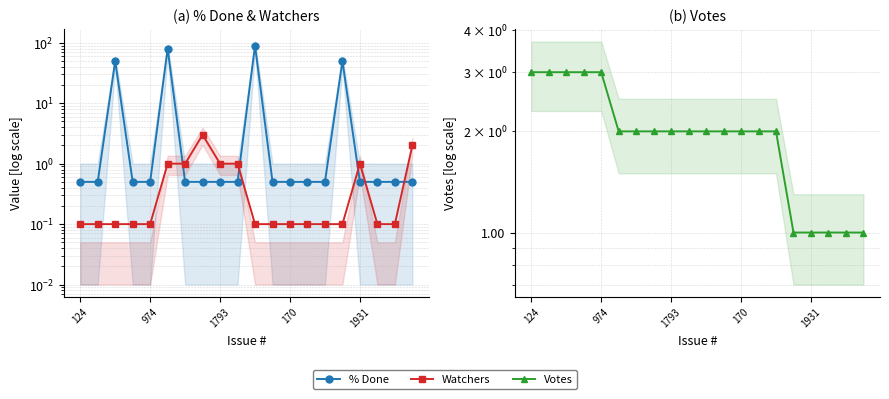

In % Done, how many points are higher than both neighbors (excluding endpoints)?

4